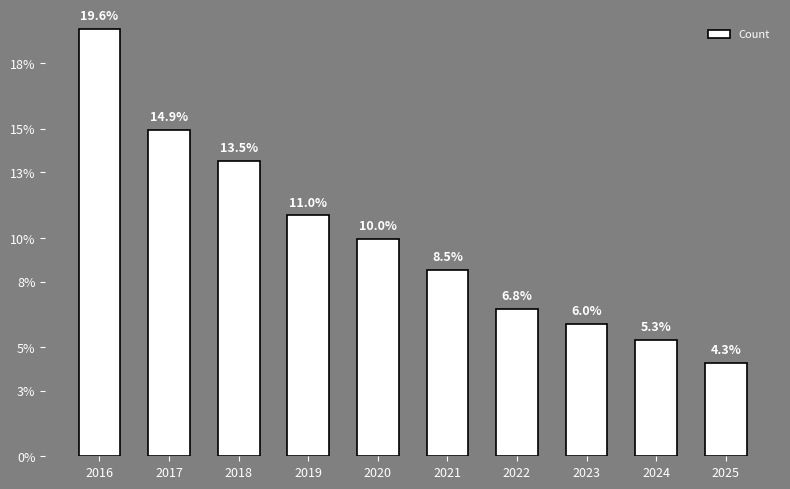

Does the chart contain any negative values?

No